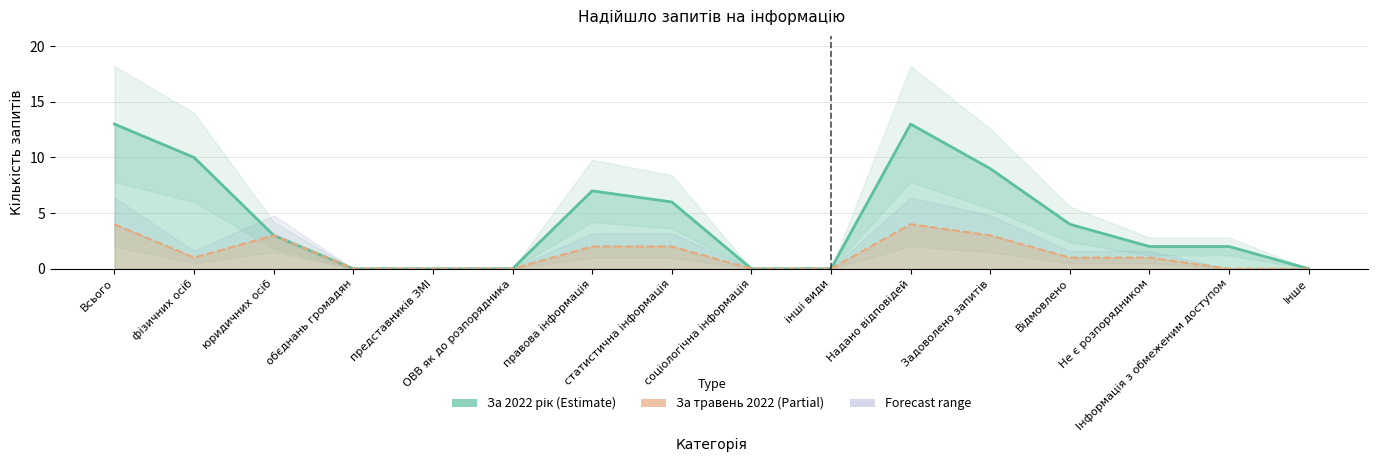

Is this an area chart (filled region under the line)?

No